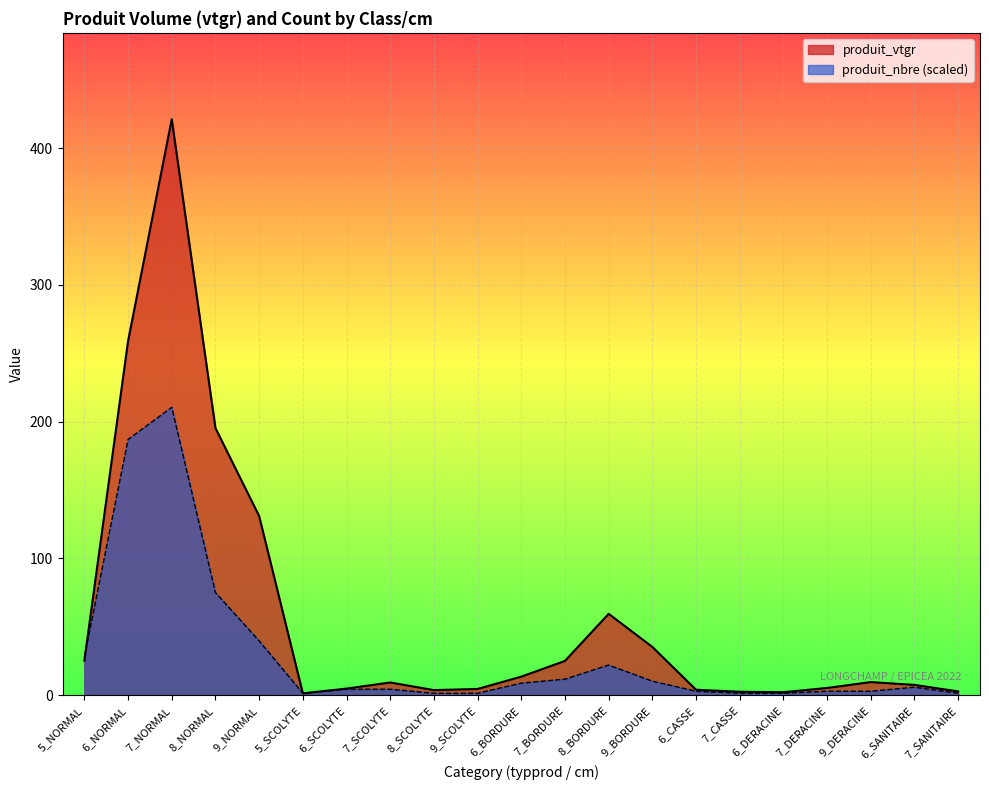

What value does the produit_nbre series have at 7_DERACINE?

2.9